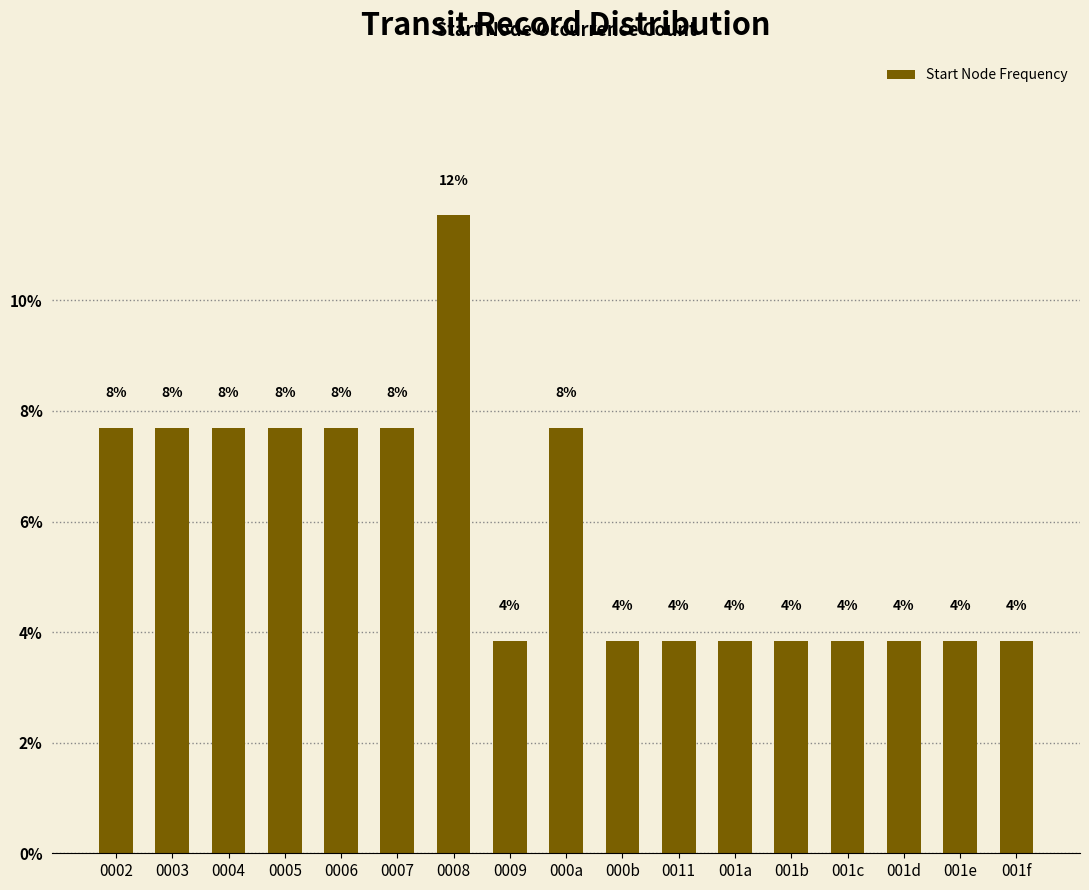

Reading left to right, transcribe all the data shown in this chart.

0002=7.7	0003=7.7	0004=7.7	0005=7.7	0006=7.7	0007=7.7	0008=11.5	0009=3.8	000a=7.7	000b=3.8	0011=3.8	001a=3.8	001b=3.8	001c=3.8	001d=3.8	001e=3.8	001f=3.8